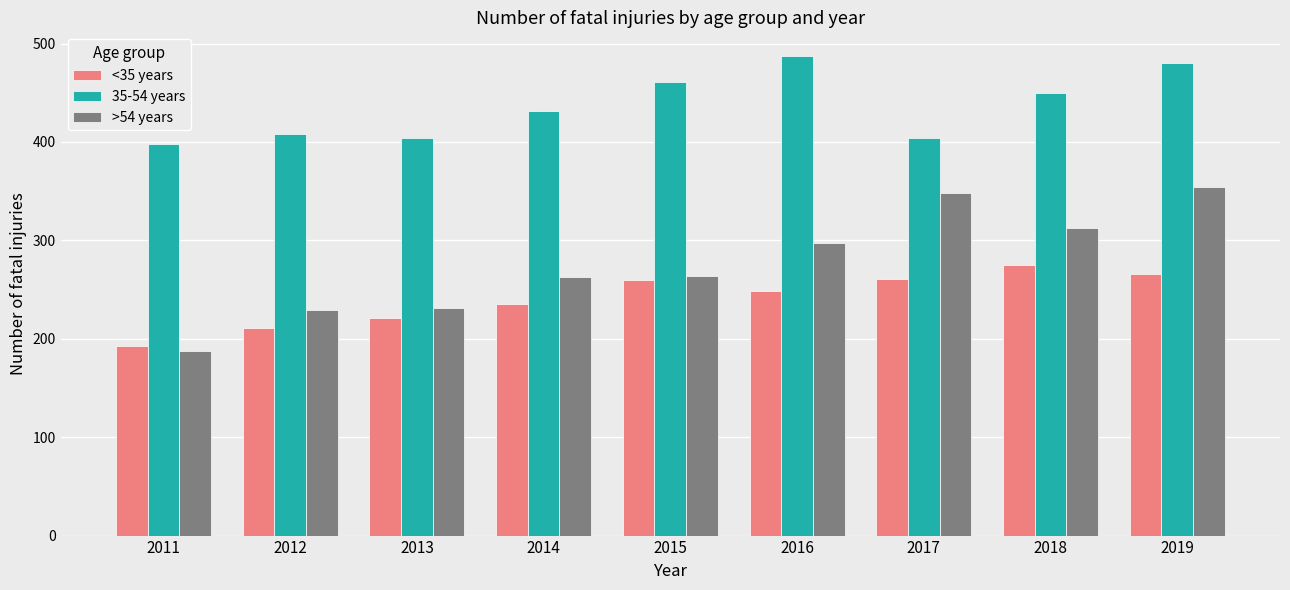

Is the value of >54 years at 2013 greater than the value of 35-54 years at 2018?

No